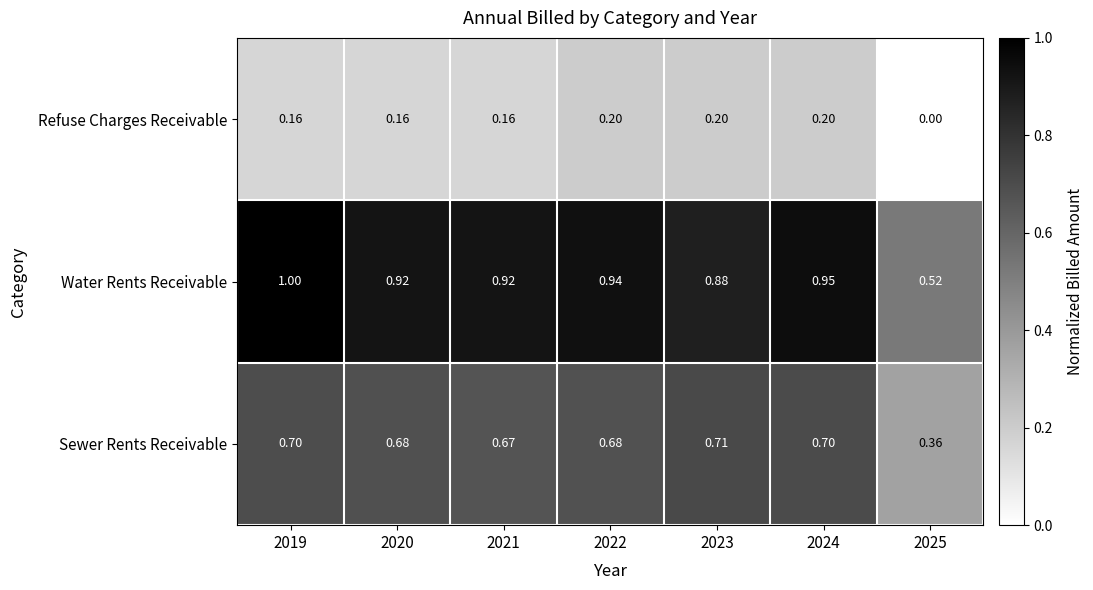

Rank the series by their average value, from lowest to highest.

Refuse Charges Receivable, Sewer Rents Receivable, Water Rents Receivable